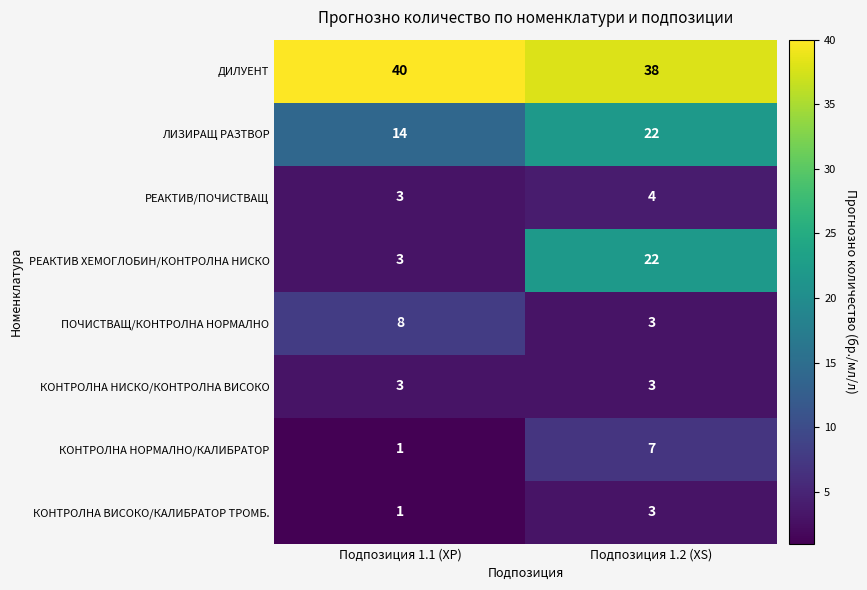

Reading right to left, extract all data points from this chart.

ДИЛУЕНТ: Подпозиция 1.2 (XS)=38	Подпозиция 1.1 (XP)=40
ЛИЗИРАЩ РАЗТВОР: Подпозиция 1.2 (XS)=22	Подпозиция 1.1 (XP)=14
РЕАКТИВ/ПОЧИСТВАЩ: Подпозиция 1.2 (XS)=4	Подпозиция 1.1 (XP)=3
РЕАКТИВ ХЕМОГЛОБИН/КОНТРОЛНА НИСКО: Подпозиция 1.2 (XS)=22	Подпозиция 1.1 (XP)=3
ПОЧИСТВАЩ/КОНТРОЛНА НОРМАЛНО: Подпозиция 1.2 (XS)=3	Подпозиция 1.1 (XP)=8
КОНТРОЛНА НИСКО/КОНТРОЛНА ВИСОКО: Подпозиция 1.2 (XS)=3	Подпозиция 1.1 (XP)=3
КОНТРОЛНА НОРМАЛНО/КАЛИБРАТОР: Подпозиция 1.2 (XS)=7	Подпозиция 1.1 (XP)=1
КОНТРОЛНА ВИСОКО/КАЛИБРАТОР ТРОМБ.: Подпозиция 1.2 (XS)=3	Подпозиция 1.1 (XP)=1